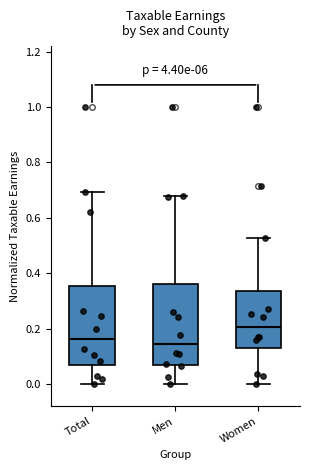

Which box has the highest median line?

Women